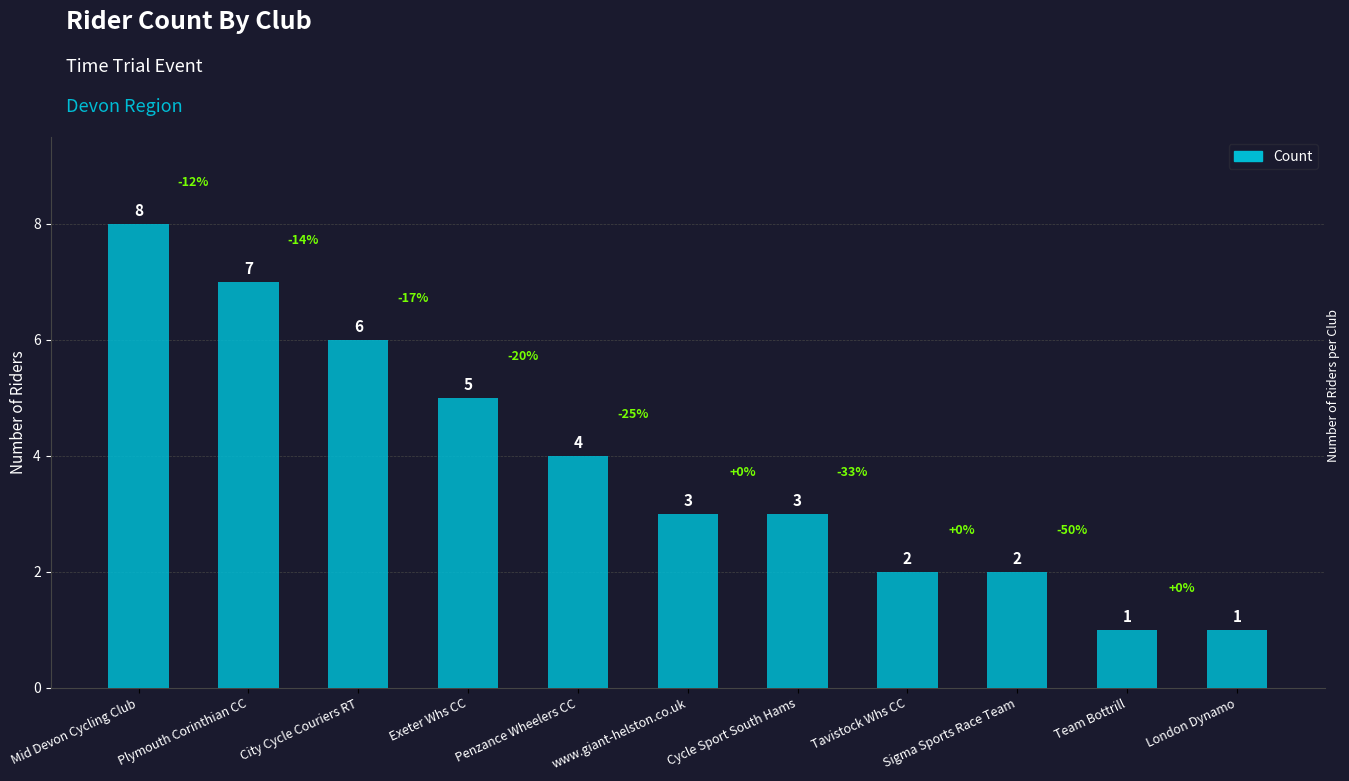

What is the change in value from Exeter Whs CC to Cycle Sport South Hams?

-2